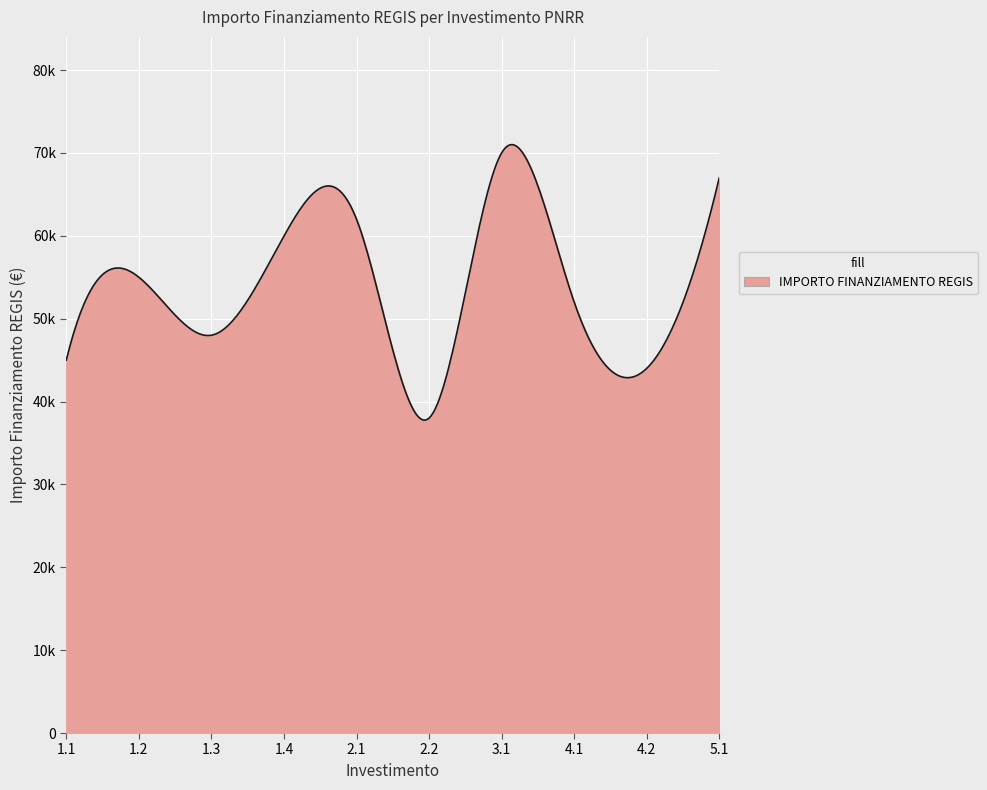

What is the value of the 4th point from the left?

59966